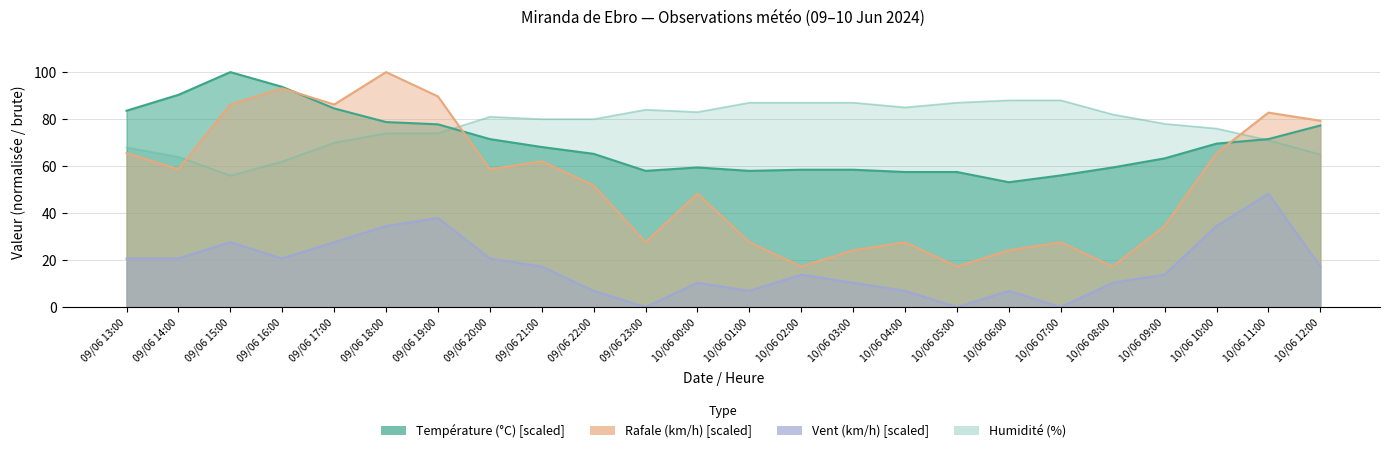

Read the Vitesse du vent (km/h) value at 09/06 15:00.

27.6